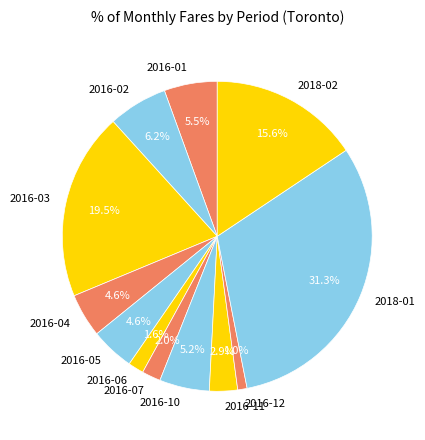

Which category has the smallest portion of the pie?

2016-12